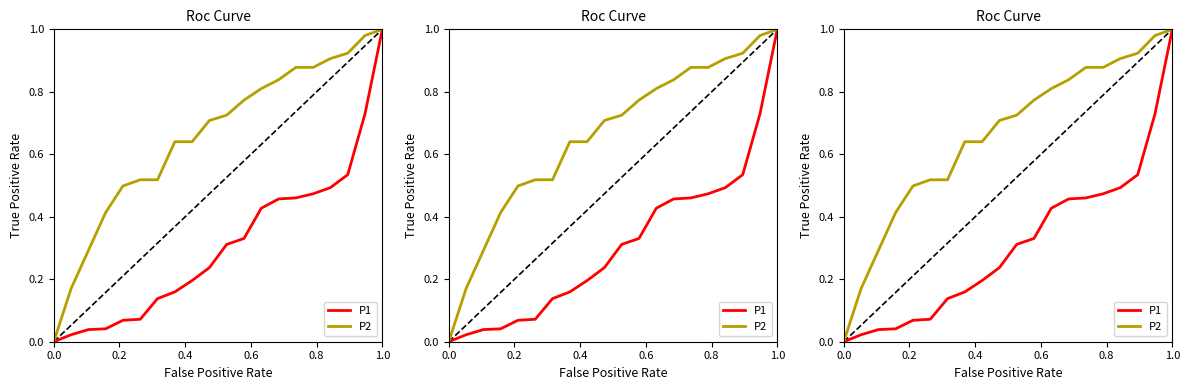

True or false: P1 and P2 intersect in this chart.

False